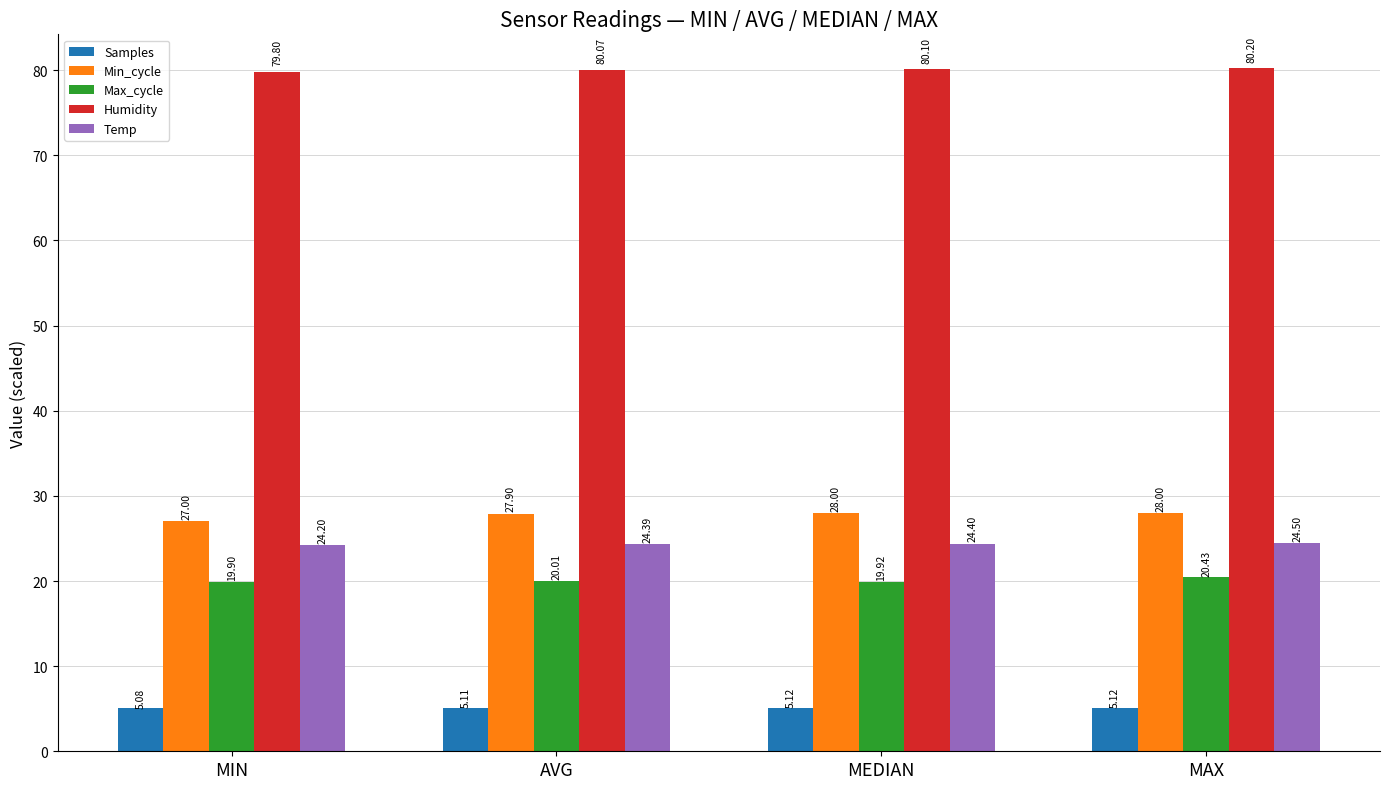

At which label does Humidity reach its minimum?

MIN